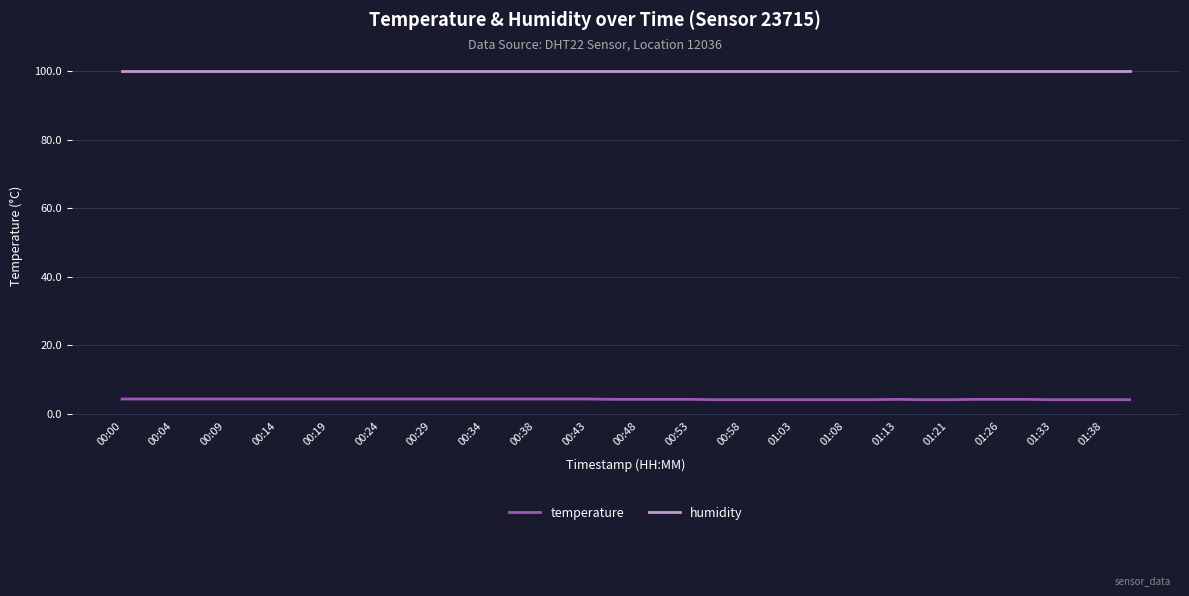

True or false: temperature and humidity intersect in this chart.

False